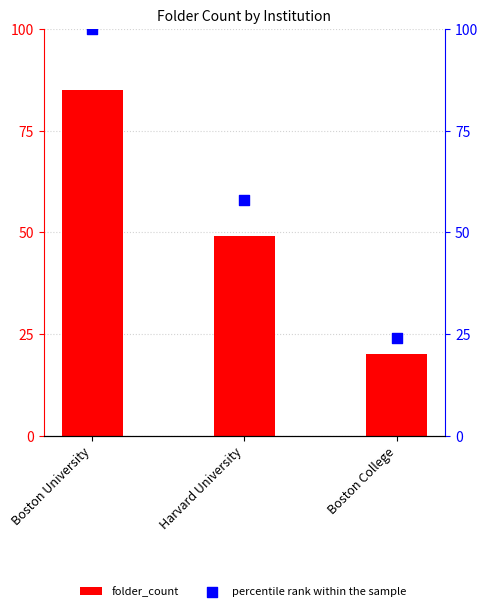

Which series has the largest Y range (max minus min)?

percentile rank within the sample